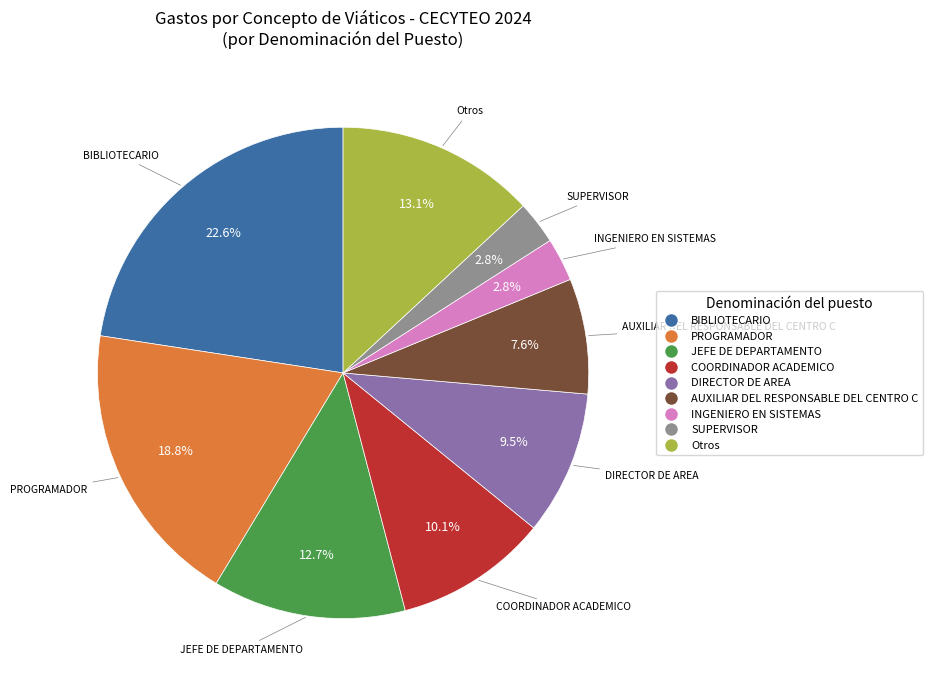

Is there any slice that represents more than half of the pie?

No